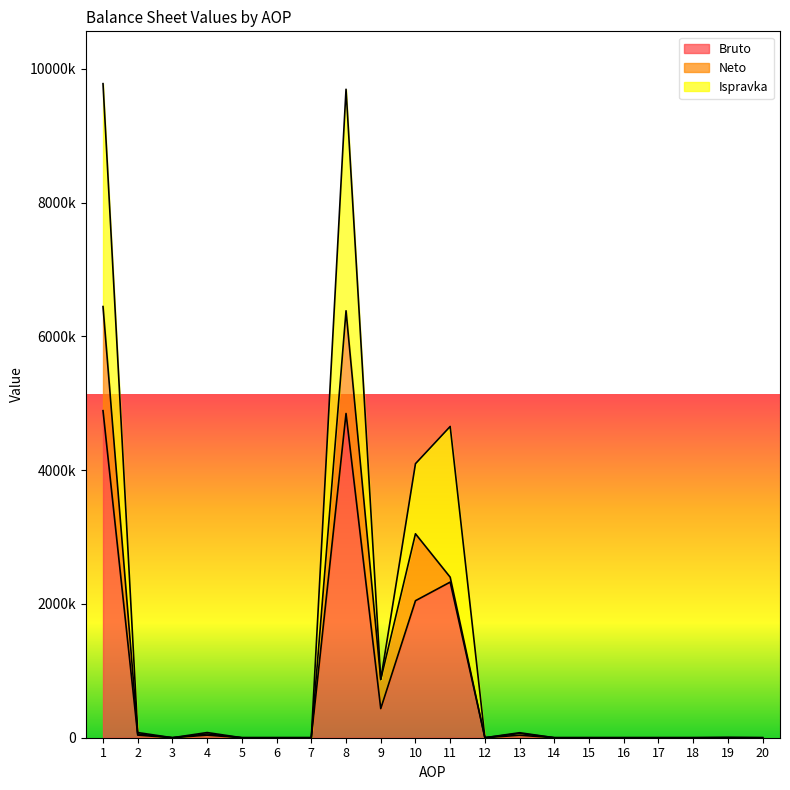

Which series changed the most between 12 and 14?

Bruto